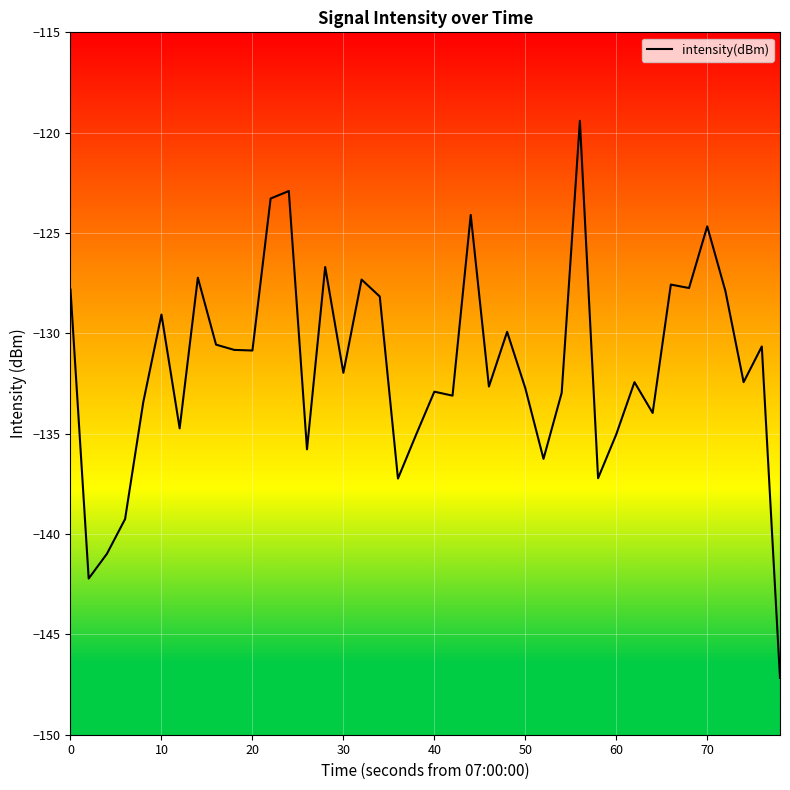

What is the maximum value shown in the chart?

-119.4